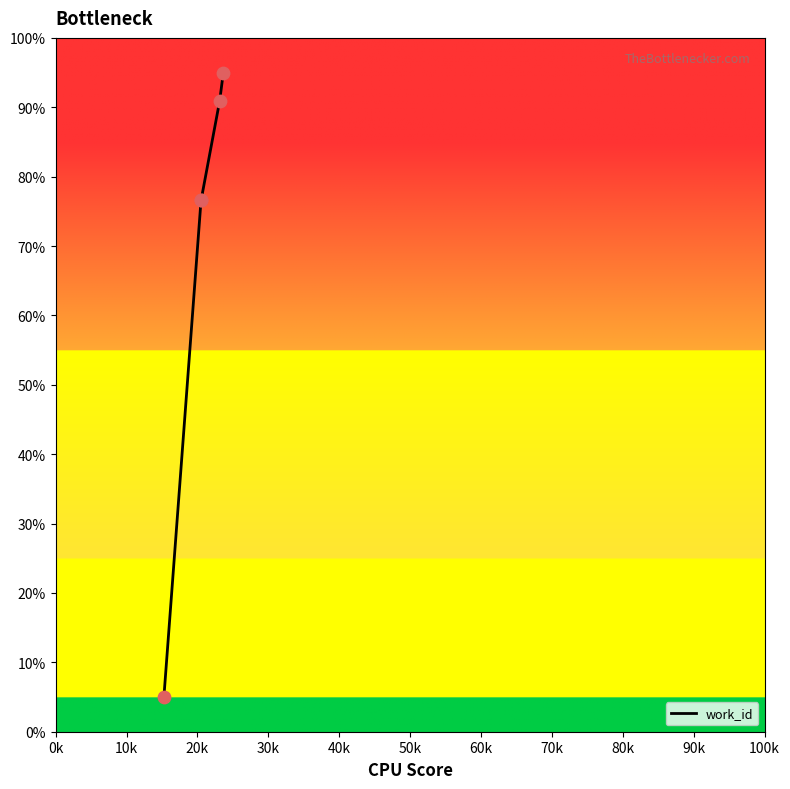

What is the minimum value shown in the chart?

5.0